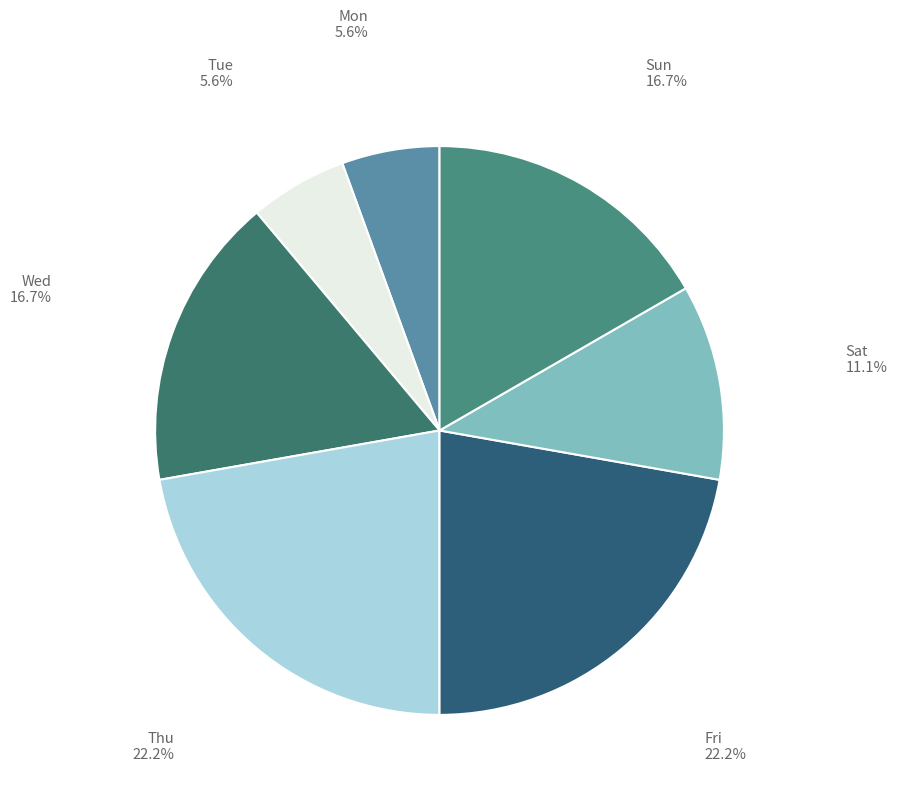

Rank the categories by value from highest to lowest.

Thu, Fri, Wed, Sun, Sat, Mon, Tue